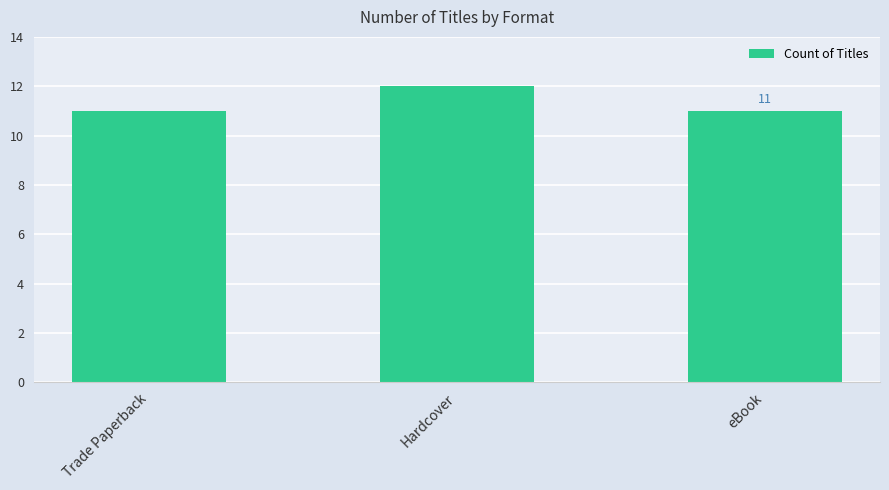

How many values are between 11 and 12?

3